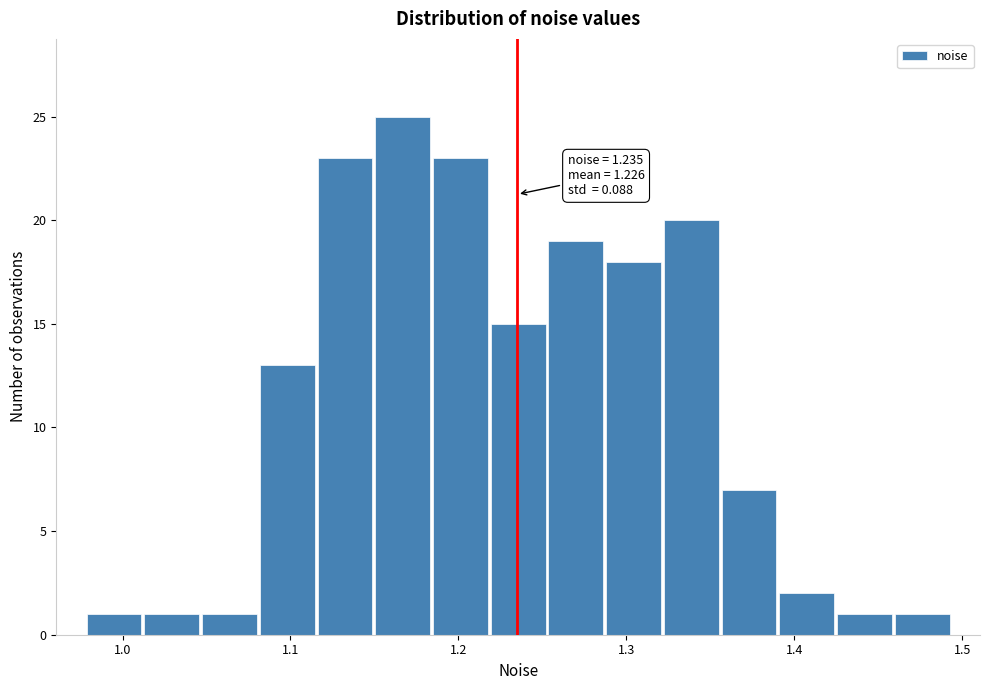

Around what value on the x-axis is the tallest bar? Give the approximate position of its centre, as read against the axis.

1.17